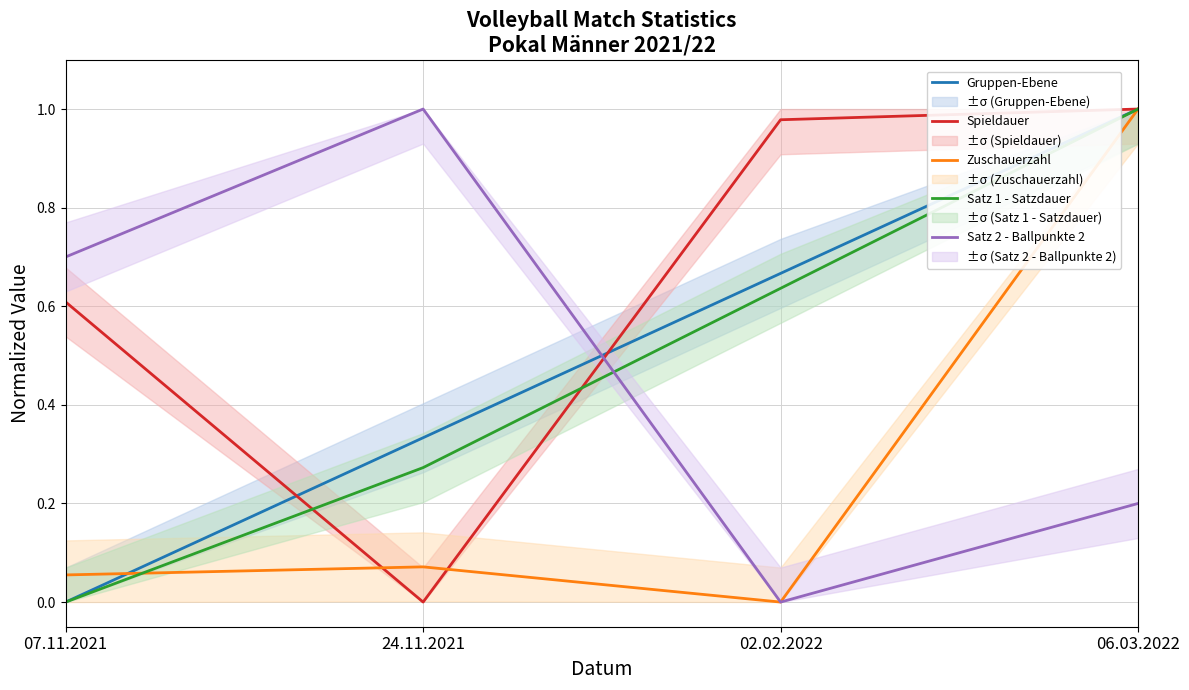

Between which two adjacent categories do Satz 1 - Satzdauer and Spieldauer first intersect?

07.11.2021 and 24.11.2021